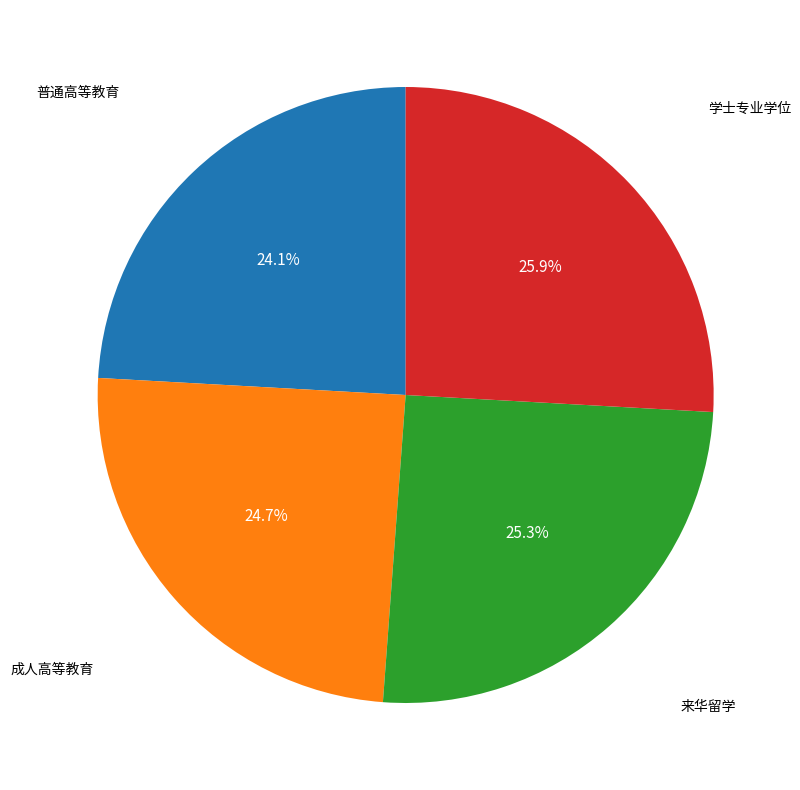

Is it true that 成人高等教育 is 25% of the pie?

True